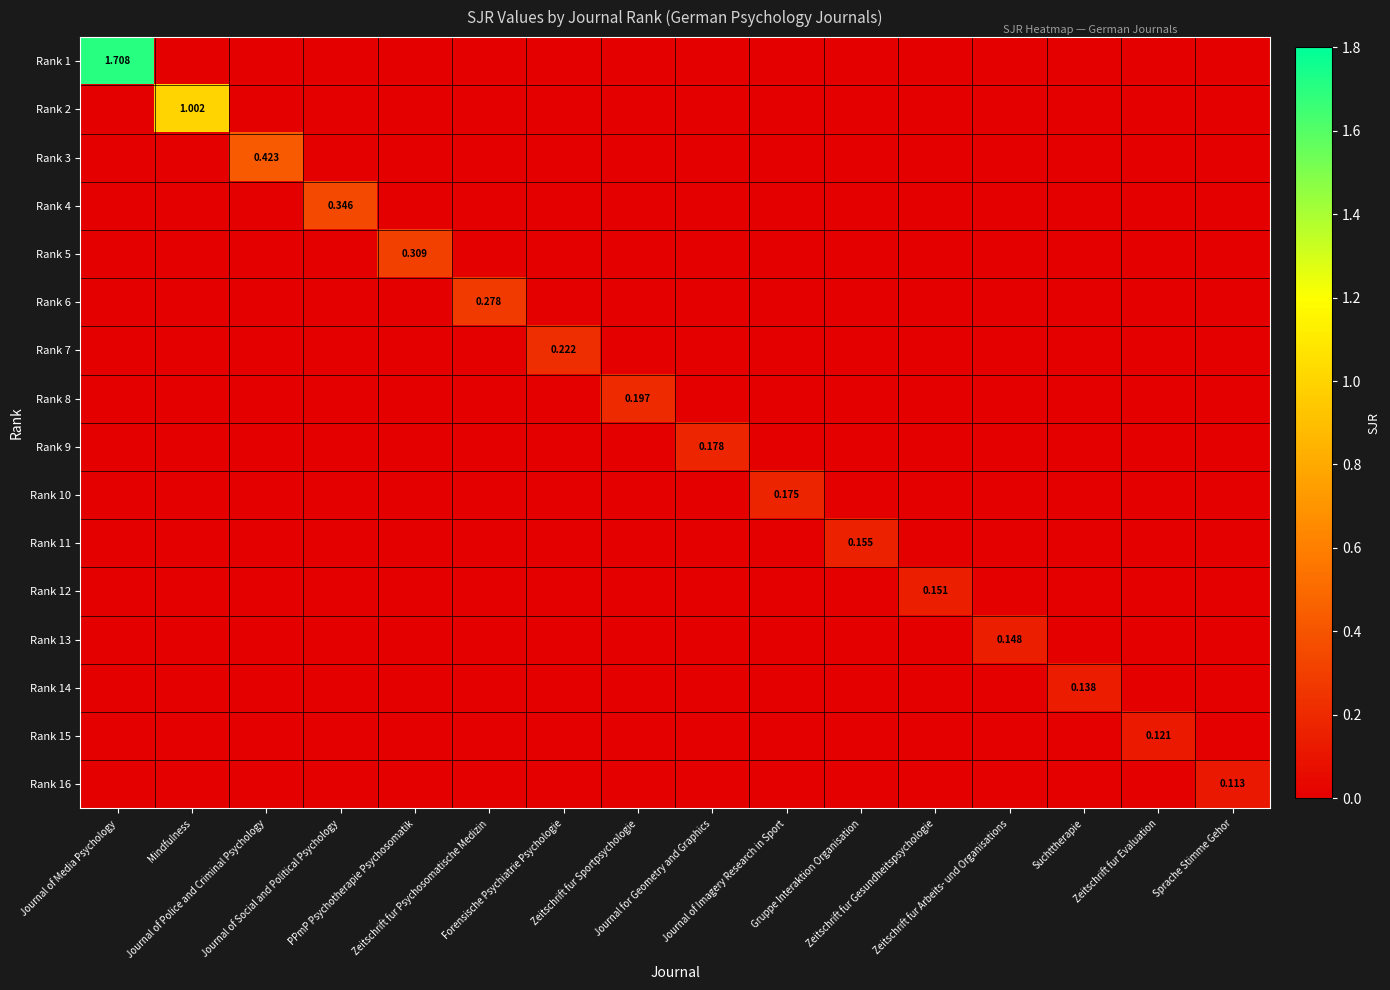

What is the sum of all Rank 10 values?

0.2